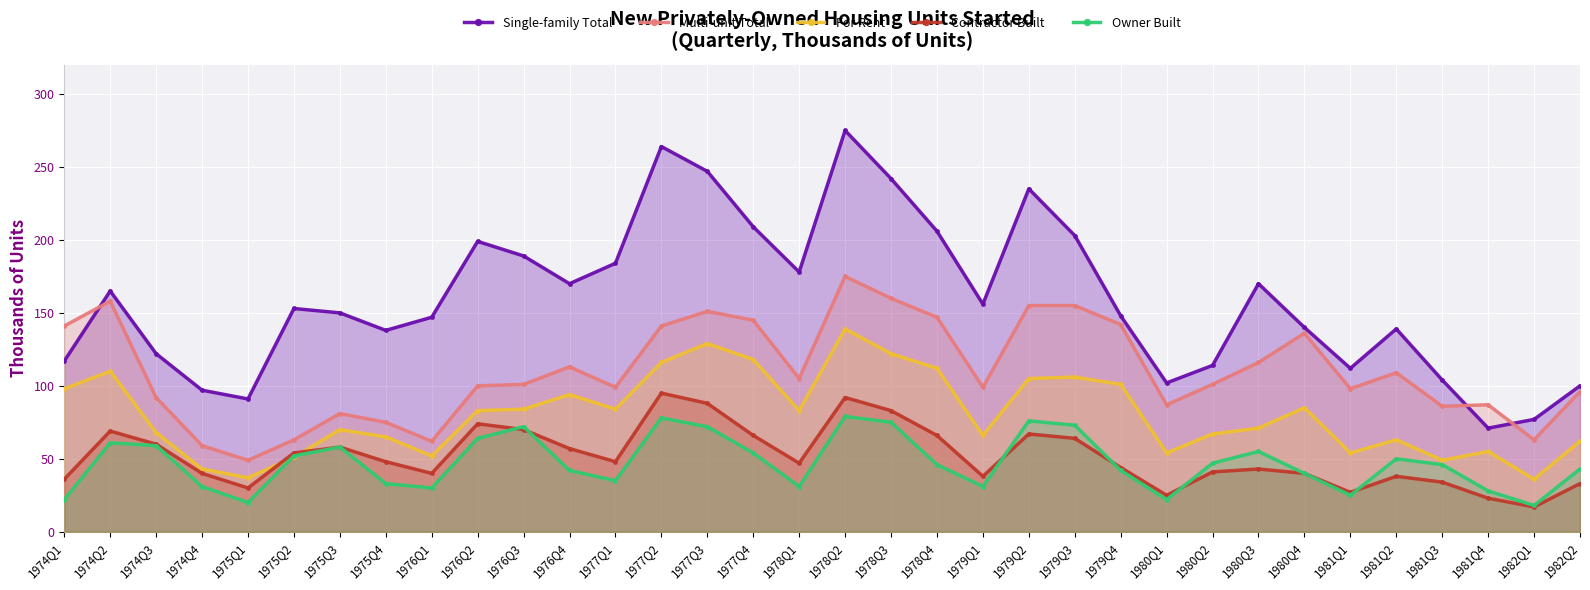

What is the difference between the maximum and minimum values in the Single-family Total series?

204